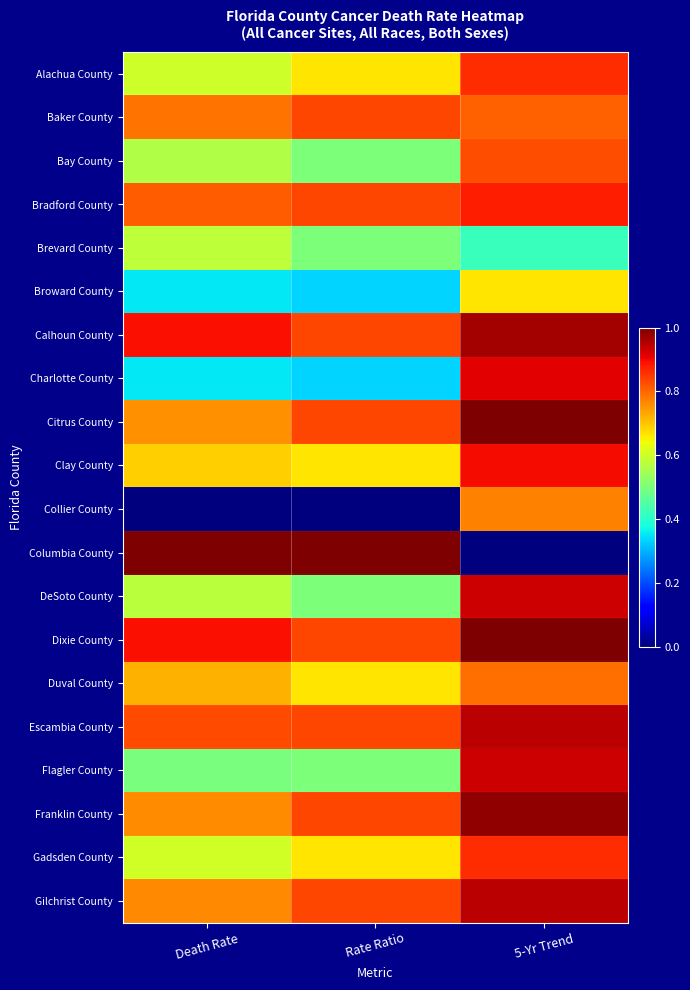

Reading left to right, transcribe all the data shown in this chart.

Alachua County: Death Rate=0.6	Rate Ratio=0.7	5-Yr Trend=0.9
Baker County: Death Rate=0.8	Rate Ratio=0.8	5-Yr Trend=0.8
Bay County: Death Rate=0.6	Rate Ratio=0.5	5-Yr Trend=0.8
Bradford County: Death Rate=0.8	Rate Ratio=0.8	5-Yr Trend=0.9
Brevard County: Death Rate=0.6	Rate Ratio=0.5	5-Yr Trend=0.4
Broward County: Death Rate=0.4	Rate Ratio=0.3	5-Yr Trend=0.7
Calhoun County: Death Rate=0.9	Rate Ratio=0.8	5-Yr Trend=1.0
Charlotte County: Death Rate=0.4	Rate Ratio=0.3	5-Yr Trend=0.9
Citrus County: Death Rate=0.8	Rate Ratio=0.8	5-Yr Trend=1.0
Clay County: Death Rate=0.7	Rate Ratio=0.7	5-Yr Trend=0.9
Collier County: Death Rate=0.0	Rate Ratio=0.0	5-Yr Trend=0.8
Columbia County: Death Rate=1.0	Rate Ratio=1.0	5-Yr Trend=0.0
DeSoto County: Death Rate=0.6	Rate Ratio=0.5	5-Yr Trend=0.9
Dixie County: Death Rate=0.9	Rate Ratio=0.8	5-Yr Trend=1.0
Duval County: Death Rate=0.7	Rate Ratio=0.7	5-Yr Trend=0.8
Escambia County: Death Rate=0.8	Rate Ratio=0.8	5-Yr Trend=0.9
Flagler County: Death Rate=0.5	Rate Ratio=0.5	5-Yr Trend=0.9
Franklin County: Death Rate=0.8	Rate Ratio=0.8	5-Yr Trend=1.0
Gadsden County: Death Rate=0.6	Rate Ratio=0.7	5-Yr Trend=0.9
Gilchrist County: Death Rate=0.8	Rate Ratio=0.8	5-Yr Trend=0.9